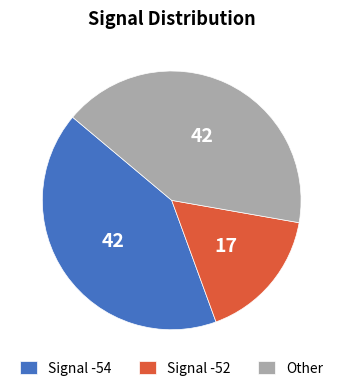

True or false: Signal -54 accounts for 42% of the total.

True